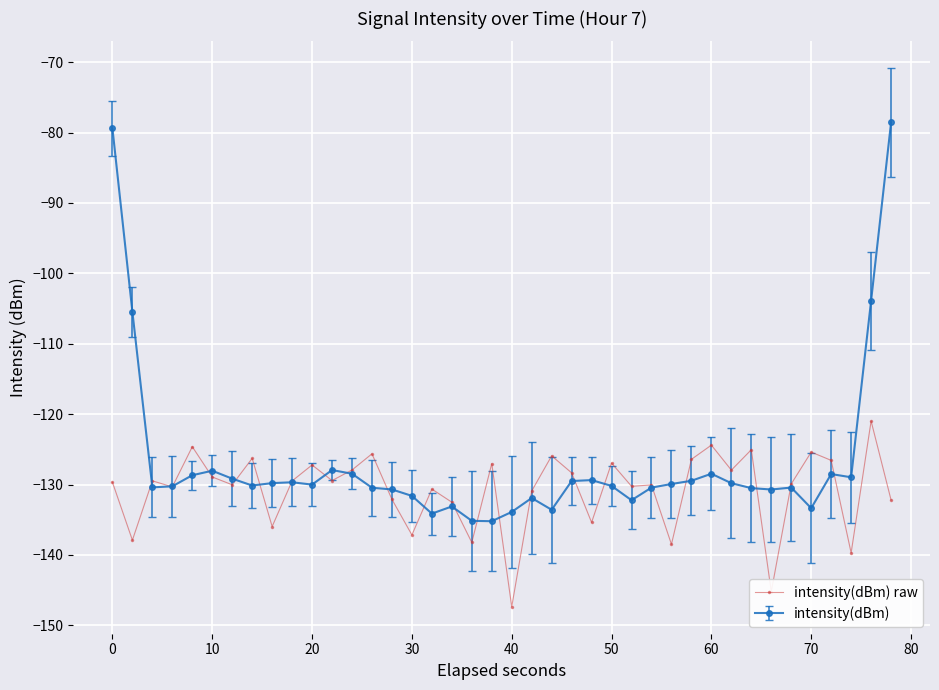

Does the chart display data point markers on the line(s)?

Yes